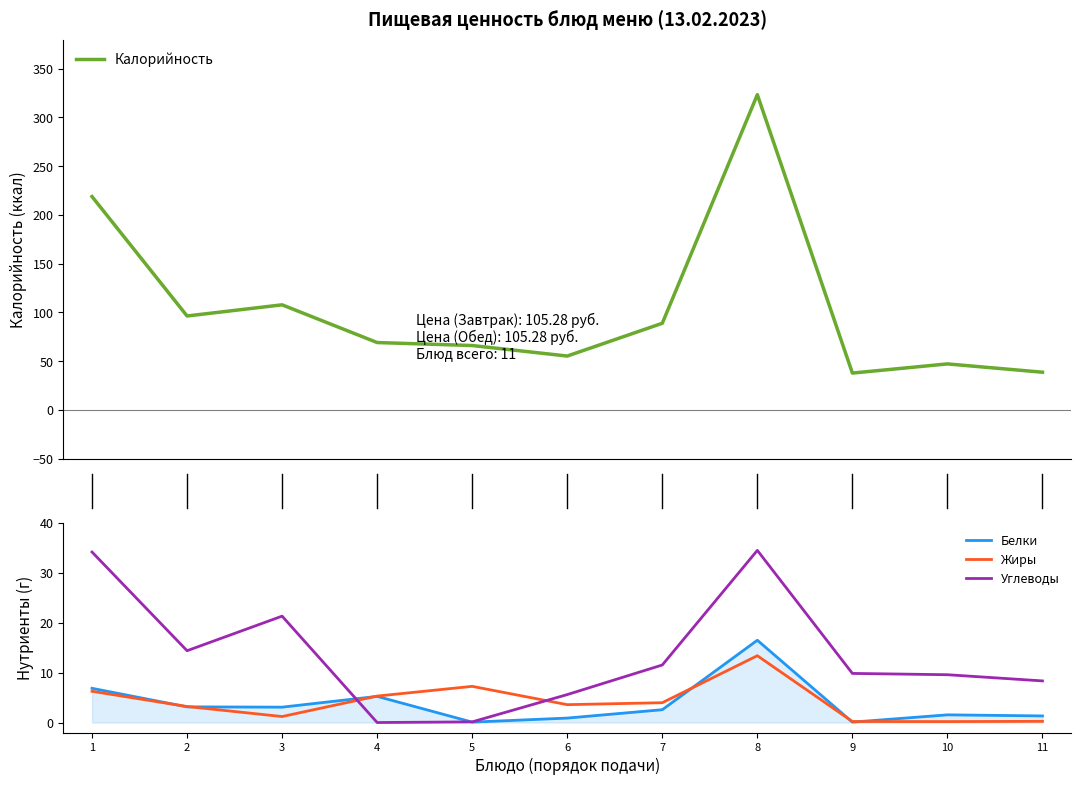

Which series has the widest spread of values?

Калорийность